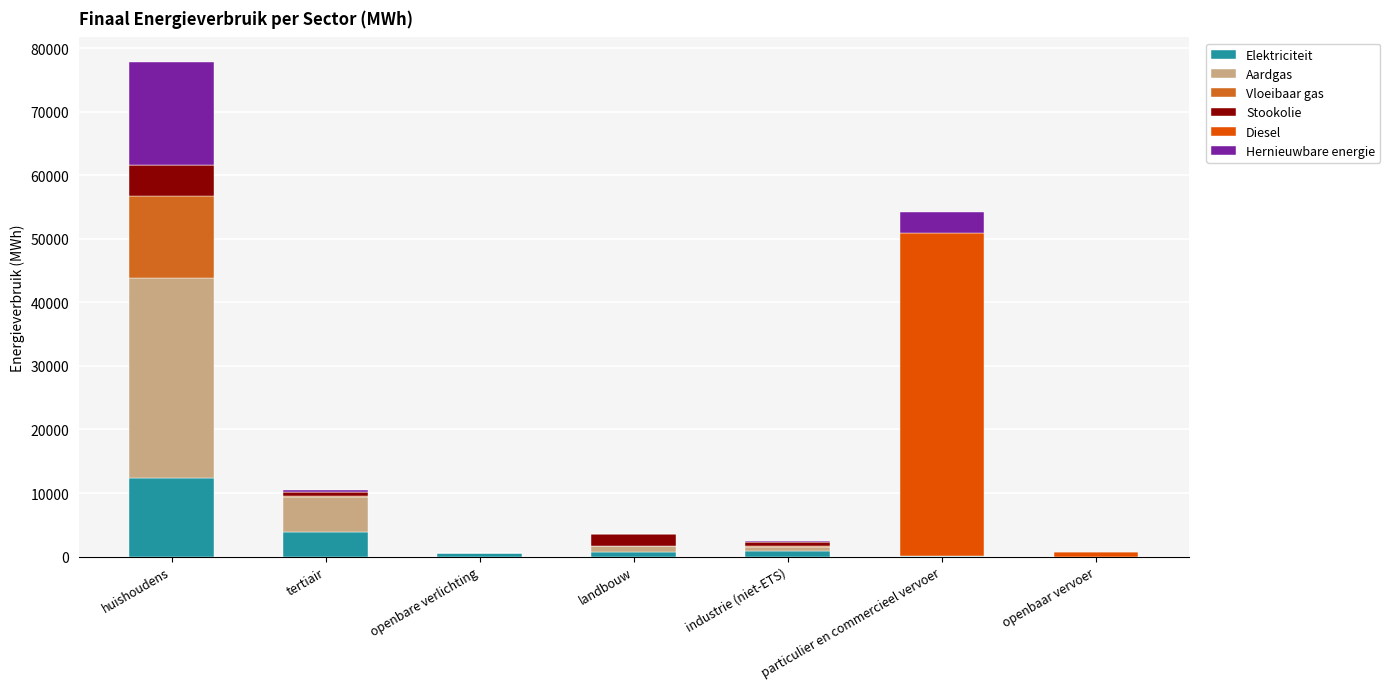

What is the maximum value for Elektriciteit?

12416.3